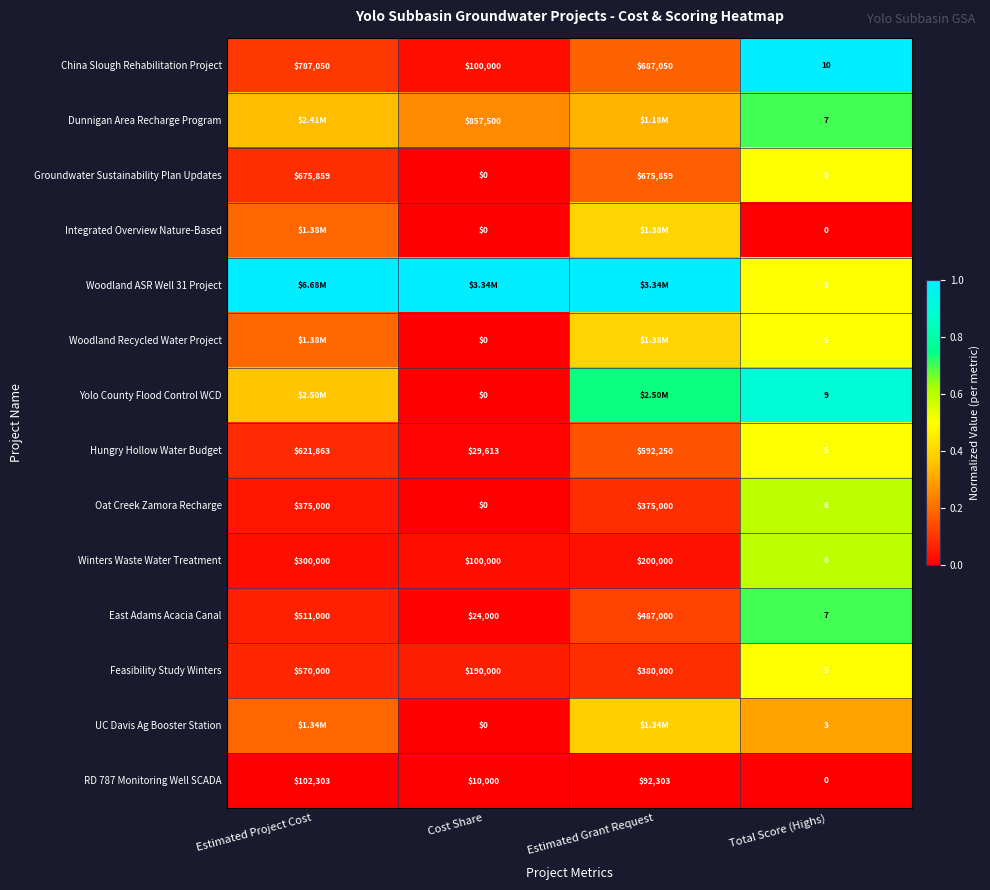

At which label does China Slough Rehabilitation Project reach its minimum?

Total Score (Highs)